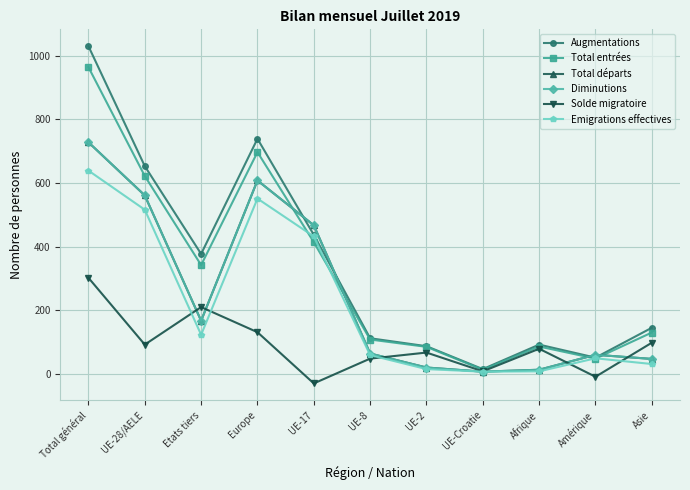

Which series has the largest total across all categories?

Augmentations